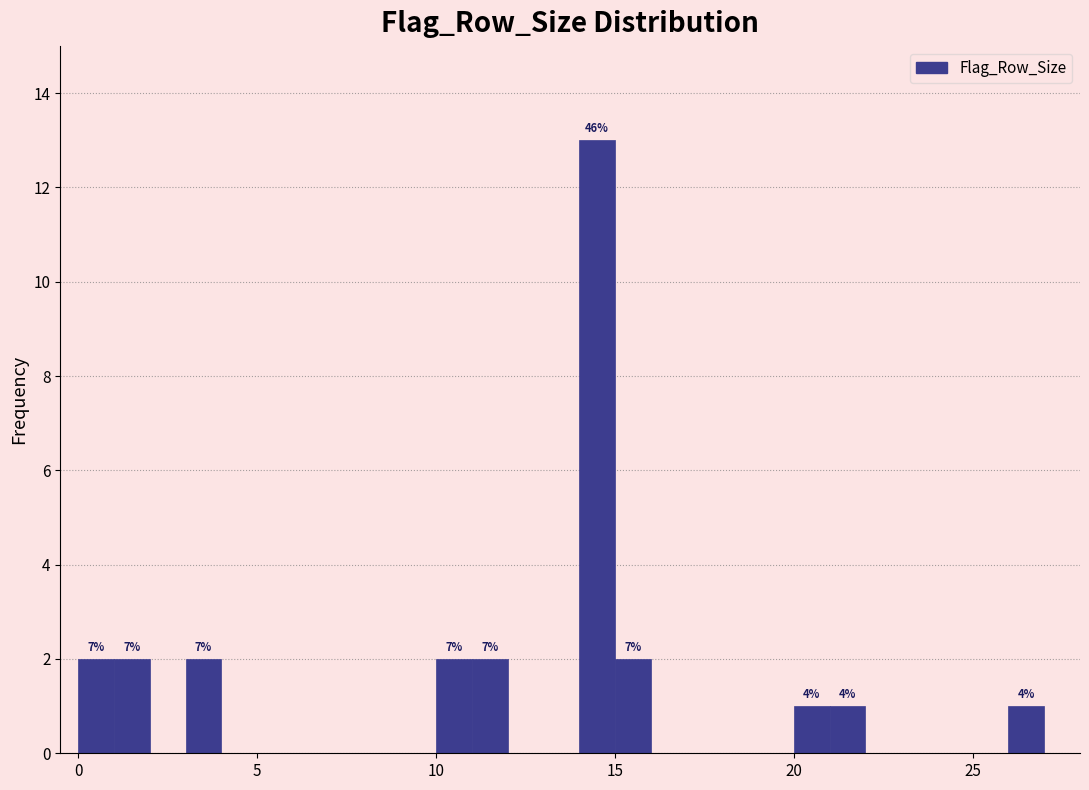

Around what value on the x-axis is the tallest bar? Give the approximate position of its centre, as read against the axis.

14.5